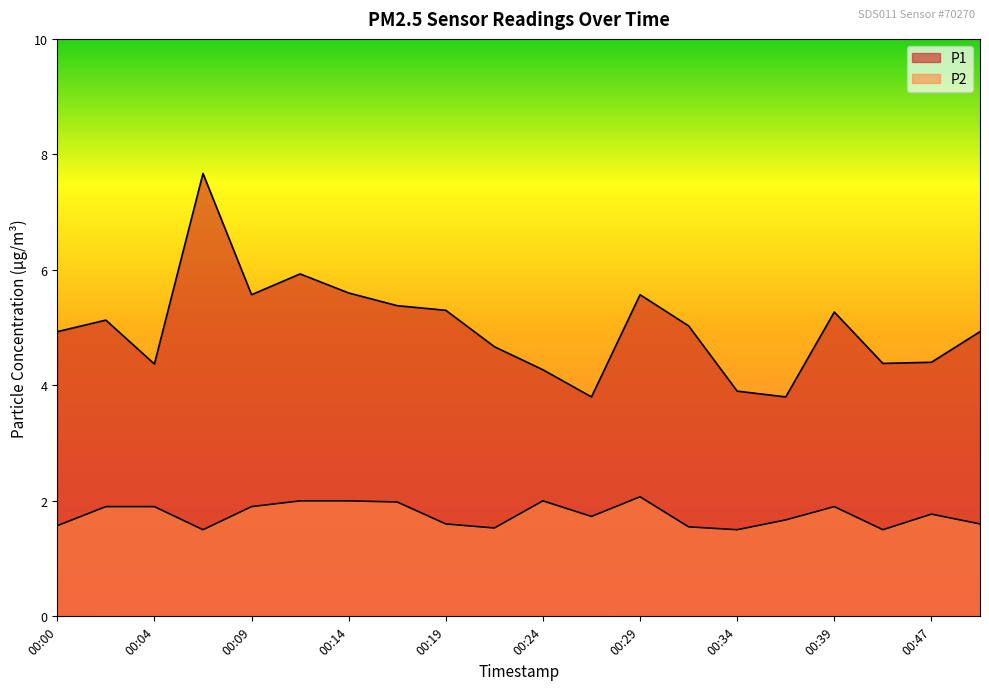

Reading left to right, list all the values displayed in this chart.

P1: 00:00=4.9	00:02=5.1	00:04=4.4	00:07=7.7	00:09=5.6	00:12=5.9	00:14=5.6	00:17=5.4	00:19=5.3	00:21=4.7	00:24=4.3	00:26=3.8	00:29=5.6	00:31=5.0	00:34=3.9	00:36=3.8	00:39=5.3	00:41=4.4	00:47=4.4	00:49=4.9
P2: 00:00=1.6	00:02=1.9	00:04=1.9	00:07=1.5	00:09=1.9	00:12=2.0	00:14=2.0	00:17=2.0	00:19=1.6	00:21=1.5	00:24=2.0	00:26=1.7	00:29=2.1	00:31=1.6	00:34=1.5	00:36=1.7	00:39=1.9	00:41=1.5	00:47=1.8	00:49=1.6